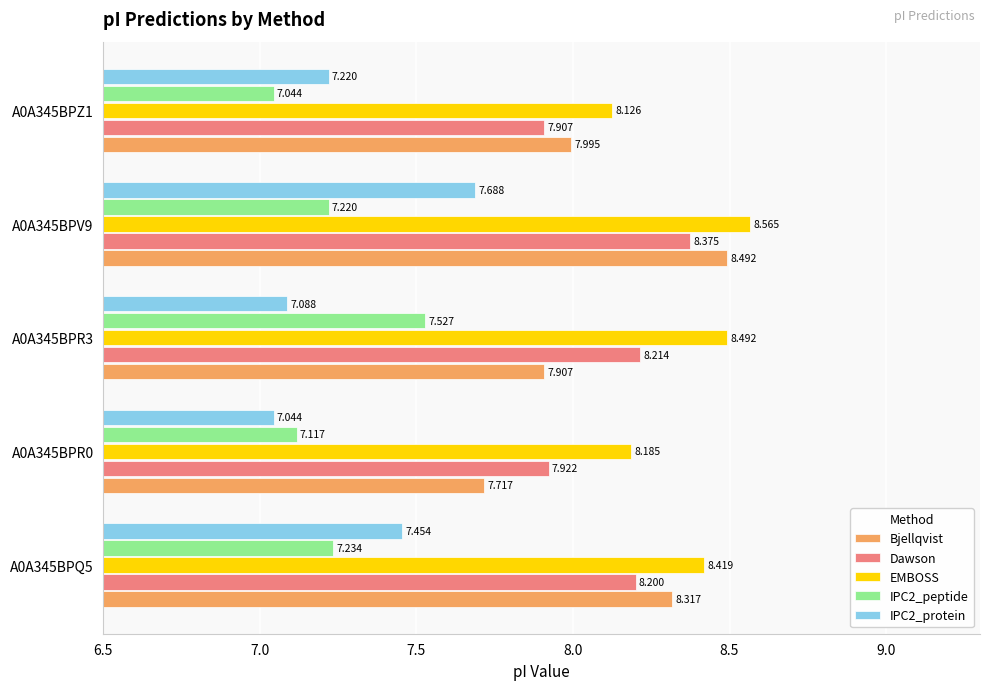

At which label does Bjellqvist reach its minimum?

A0A345BPR0